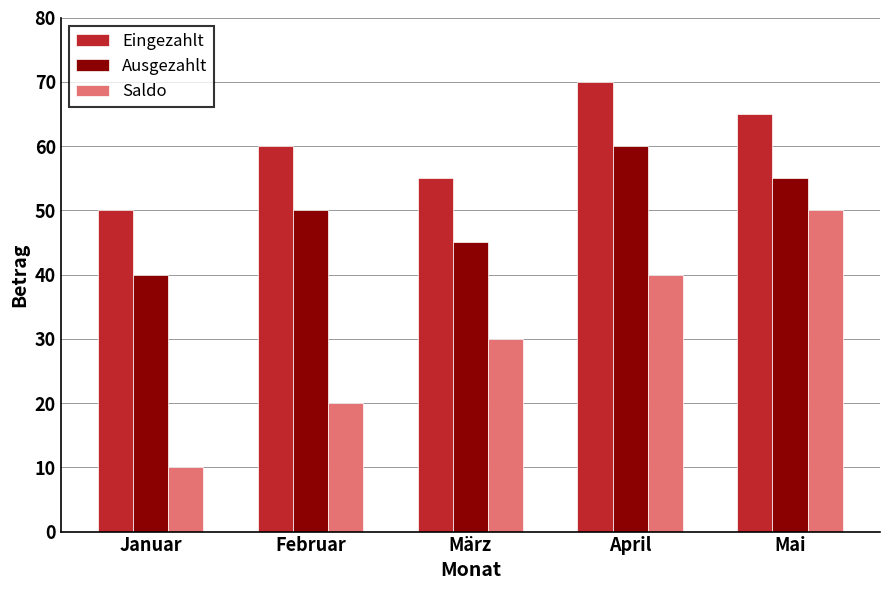

Reading left to right, extract all data points from this chart.

Eingezahlt: 50	60	55	70	65
Ausgezahlt: 40	50	45	60	55
Saldo: 10	20	30	40	50